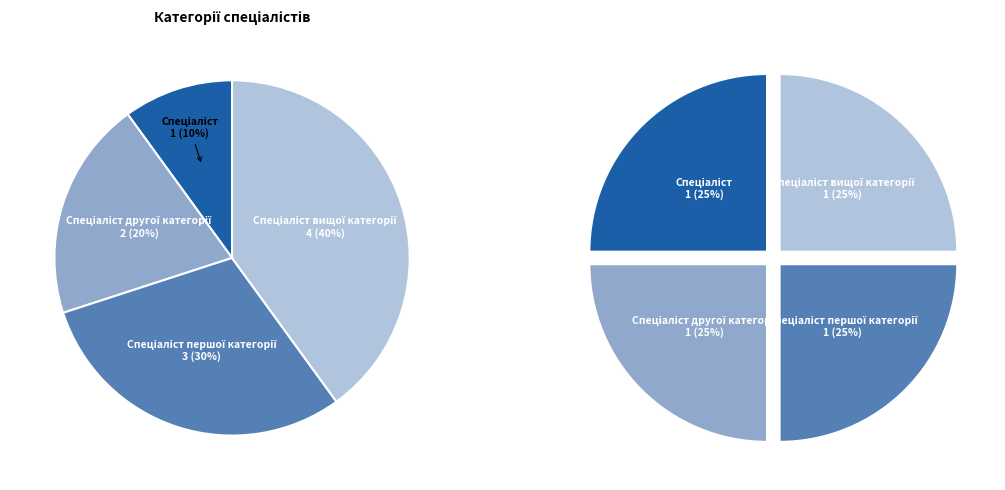

How many slices are in this pie chart?

4